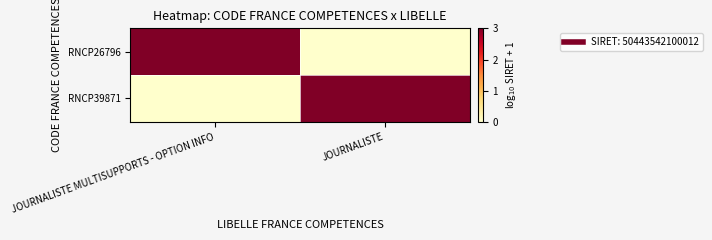

Which has a higher value, JOURNALISTE or JOURNALISTE MULTISUPPORTS - OPTION INFO?

JOURNALISTE MULTISUPPORTS - OPTION INFO